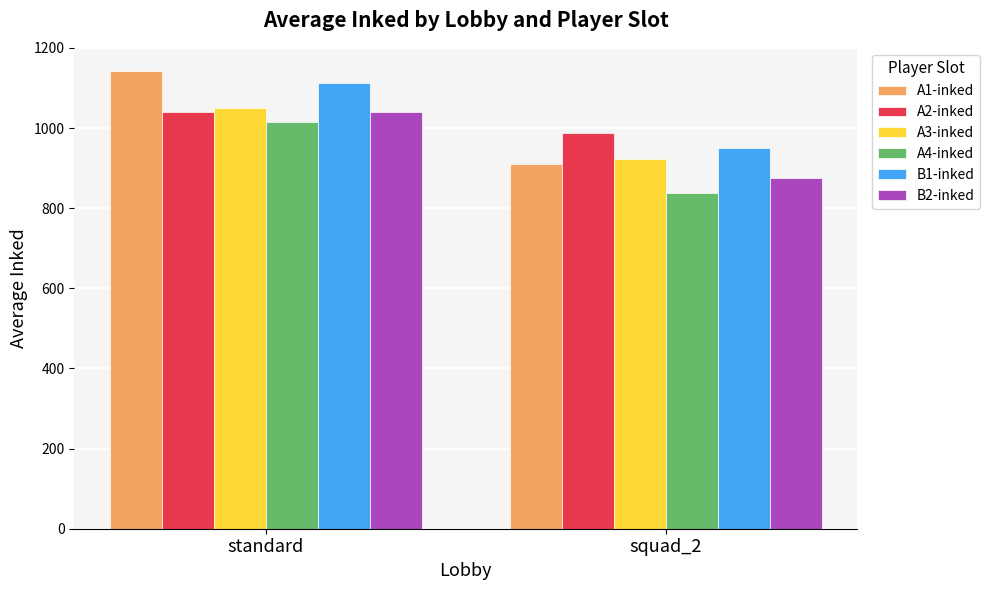

The A4-inked series shows 1014 at standard. True or false?

True